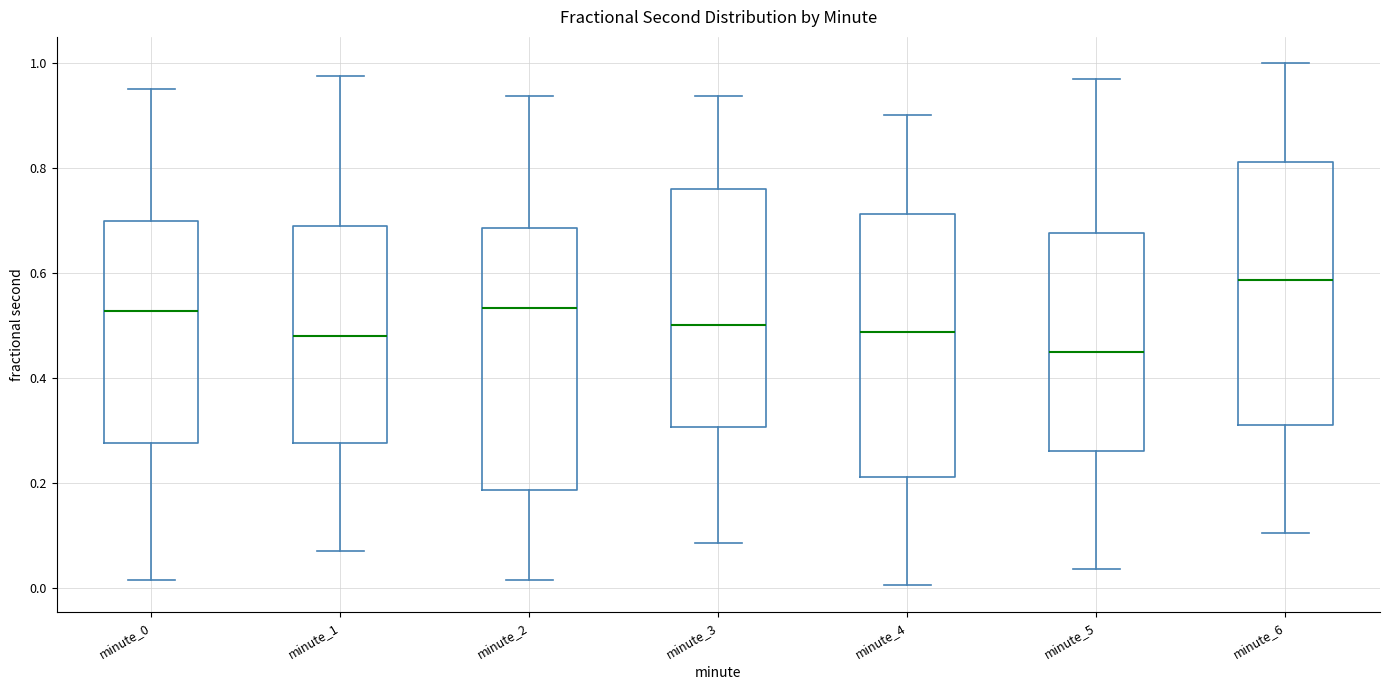

Which box's median line is the lowest?

minute_5